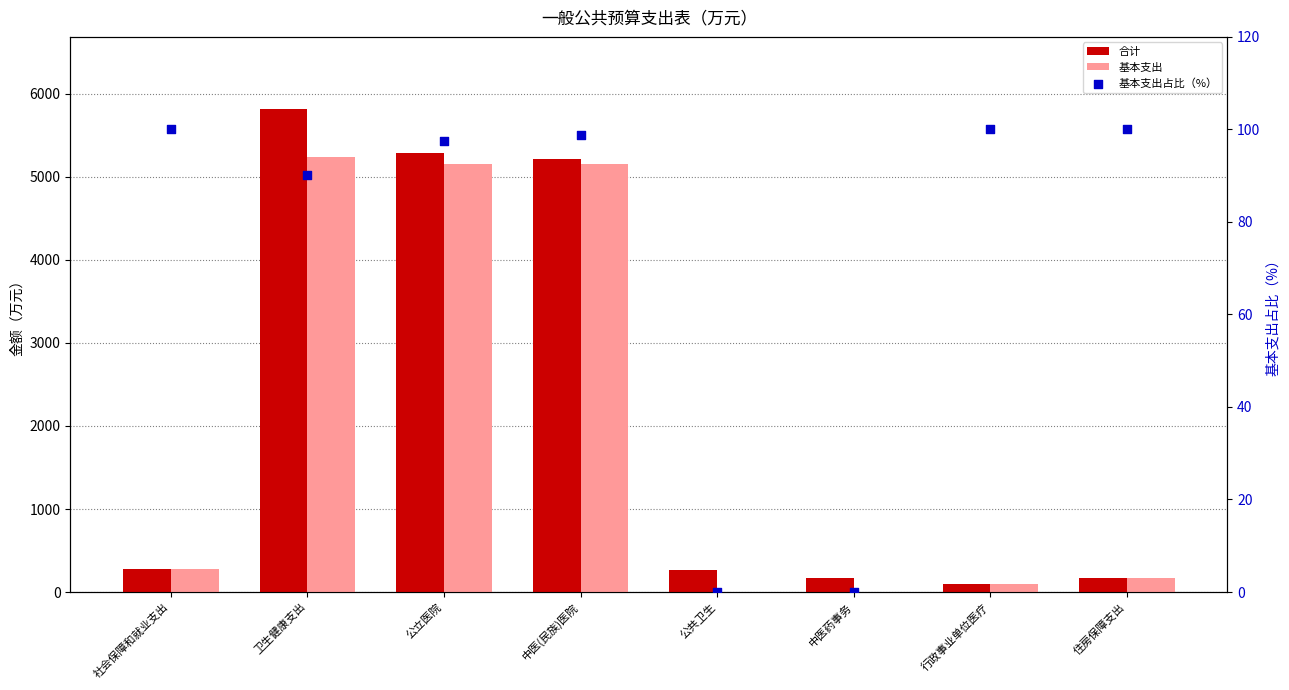

At how many categories does at least one series exceed 5789?

1